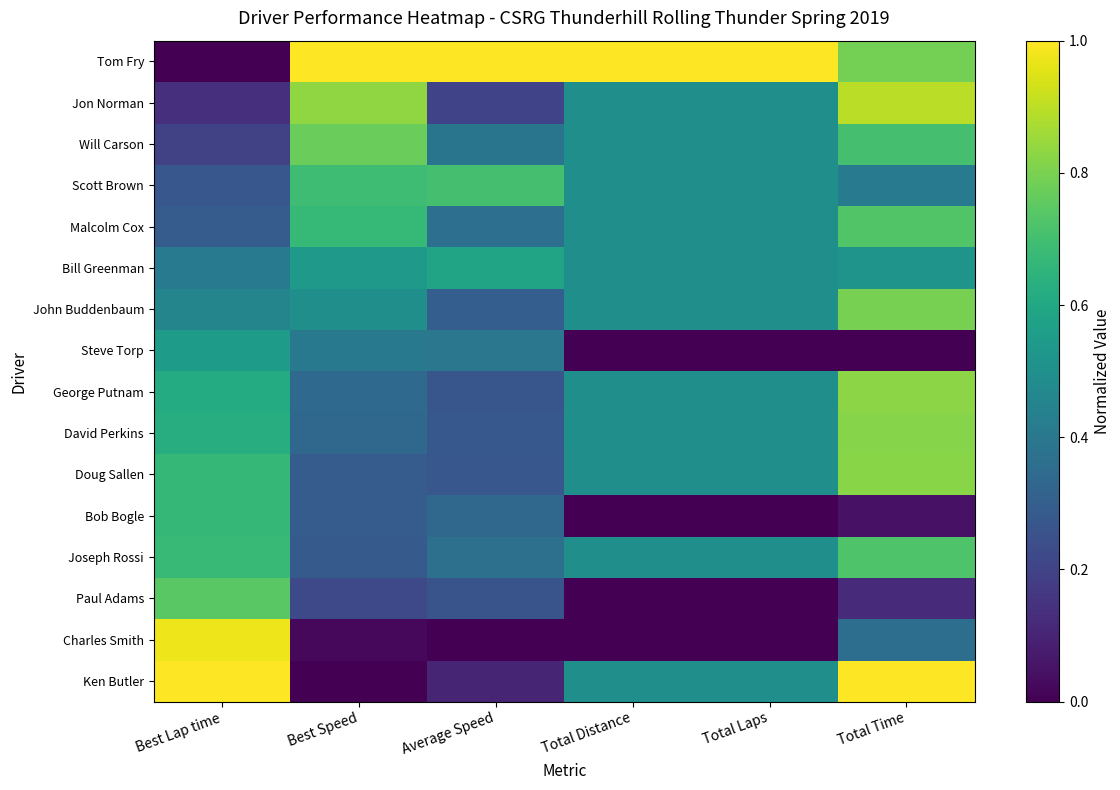

Which series has the widest spread of values?

Ken Butler